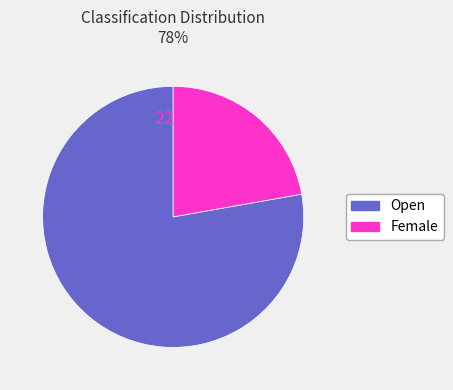

How many segments does this pie chart have?

2